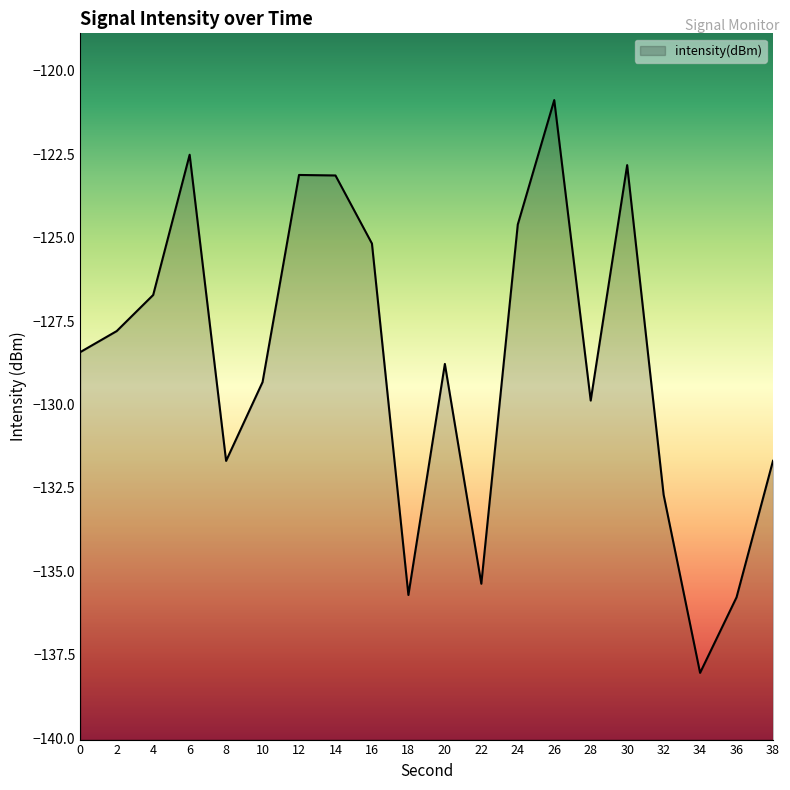

What is the difference between the maximum and minimum values?

17.2